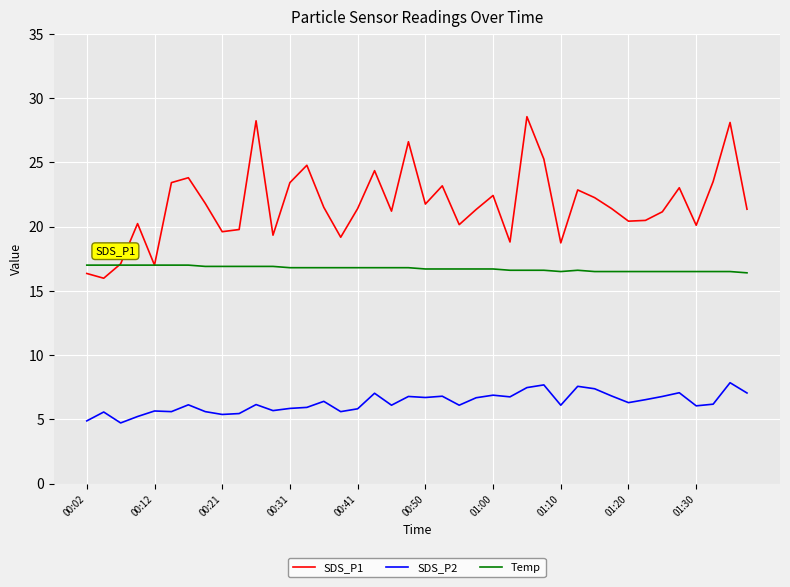

Rank the series by their average value, from lowest to highest.

SDS_P2, Temp, SDS_P1